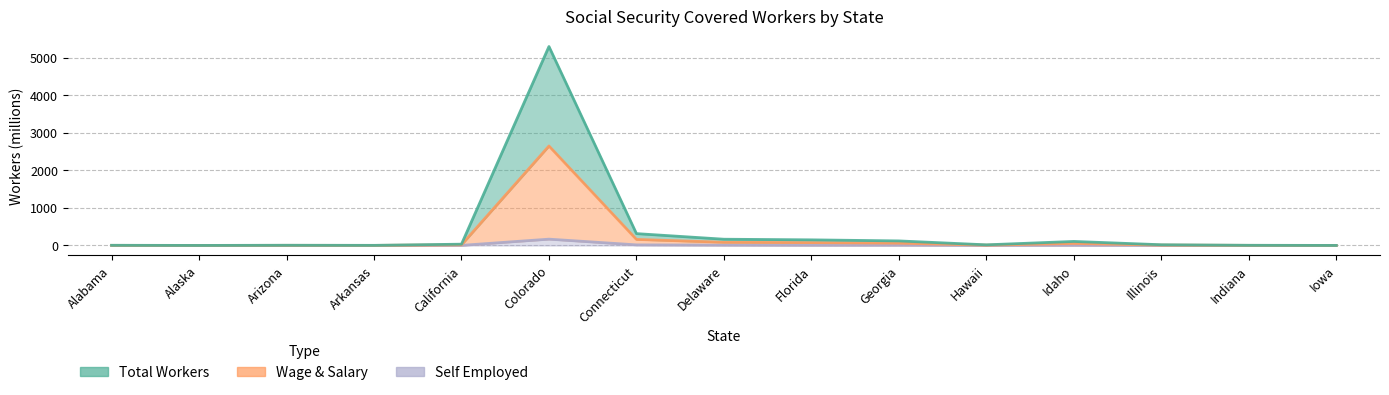

What is the average value of the Self Employed series?

14.3